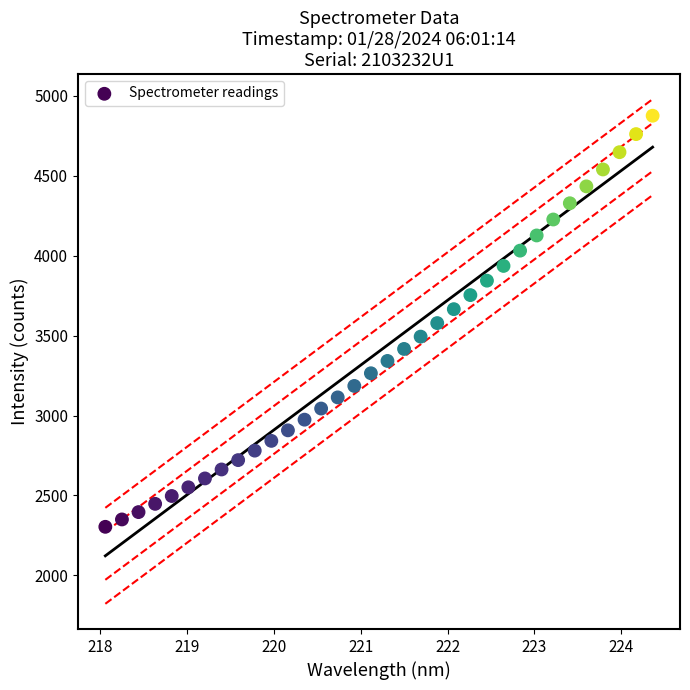

What is the range of Y values (max minus min)?

2570.2